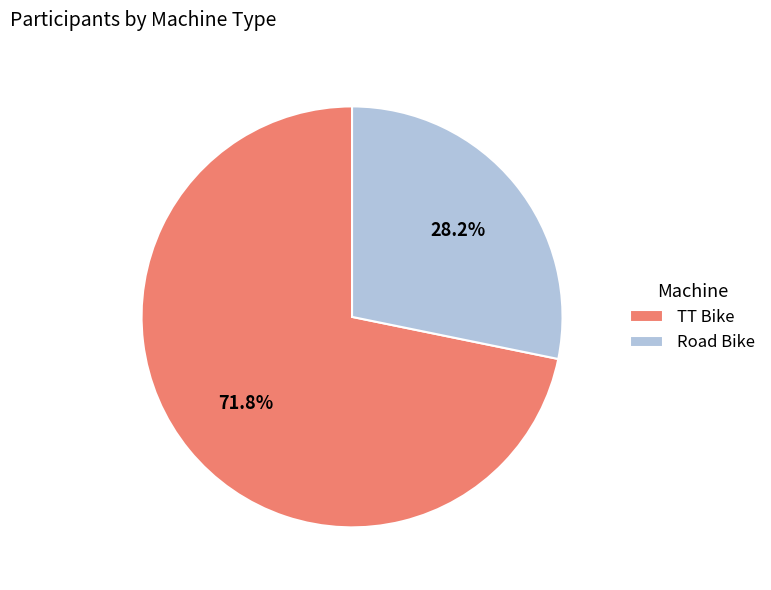

To the nearest percent, what is the difference between the largest and smallest slice percentages?

44%